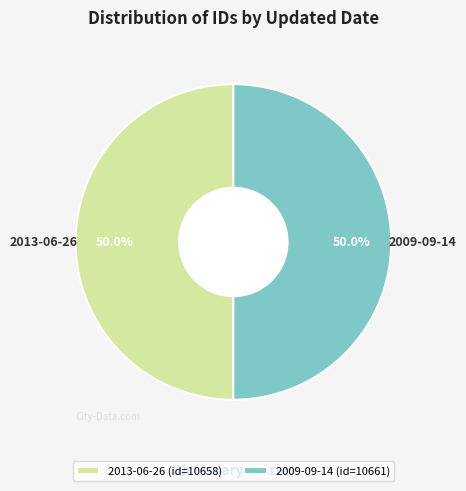

How much of the chart is everything except 2009-09-14 (id=10661)?

50.0%